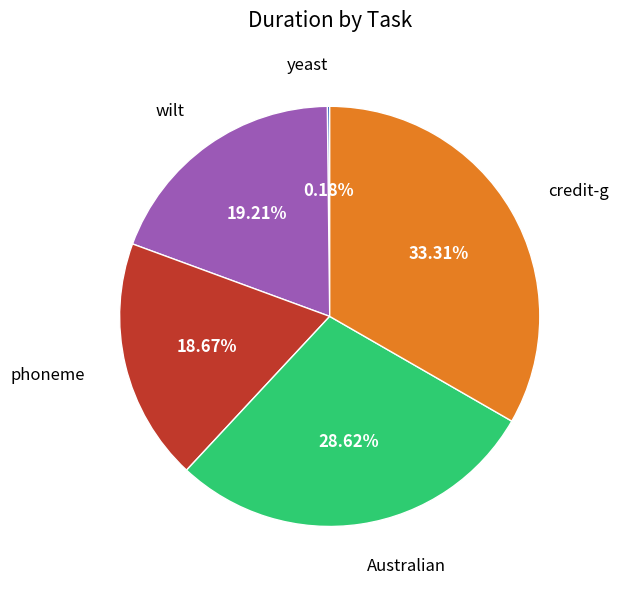

Is there a majority slice in this chart?

No